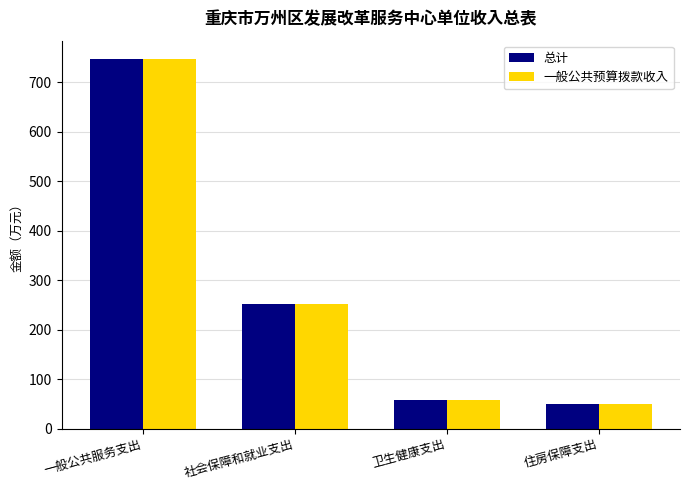

What position from the left is 一般公共服务支出?

1